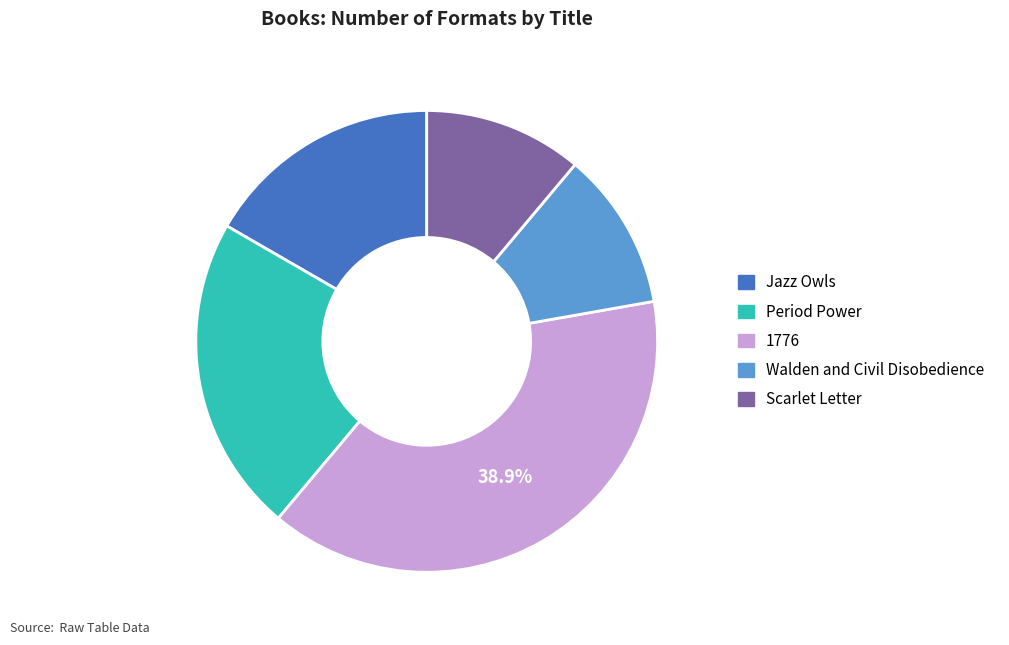

Do Period Power and 1776 together represent more than half of the pie?

Yes